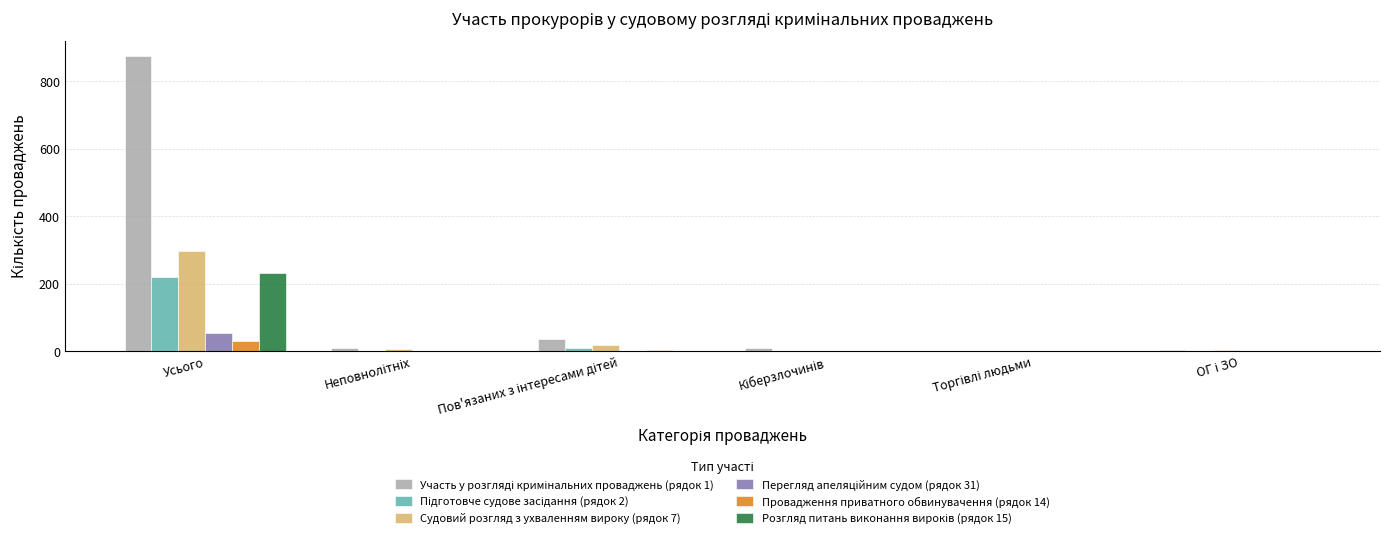

Which label corresponds to the largest value in the chart?

Усього